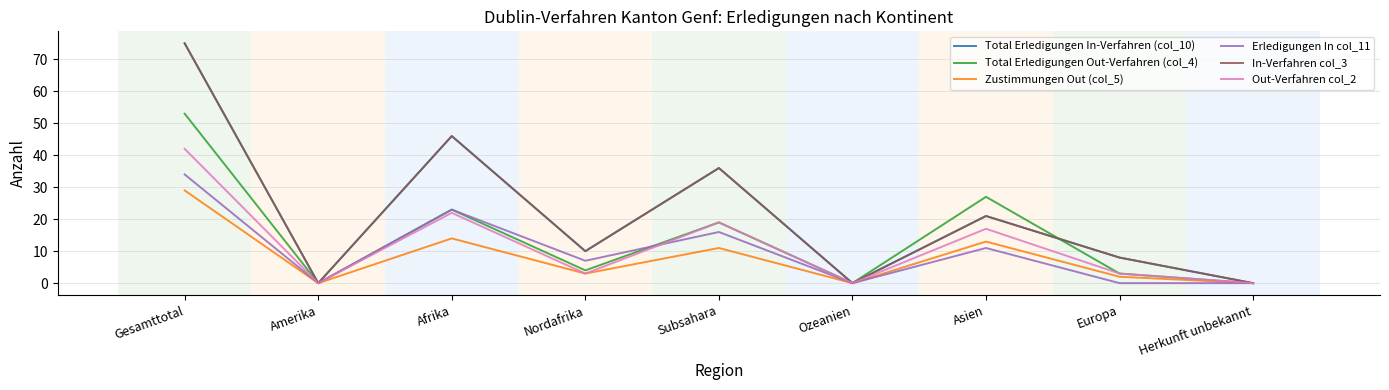

Is this an area chart (filled region under the line)?

No